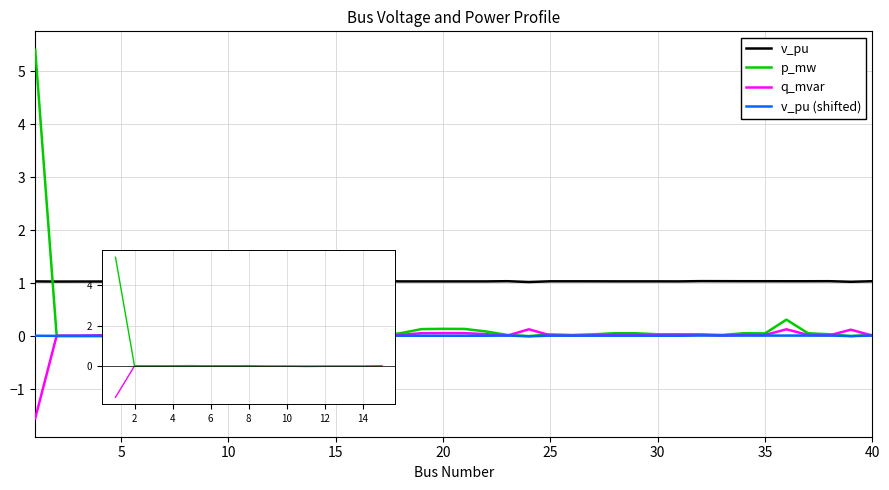

Which series has the largest total across all categories?

v_pu